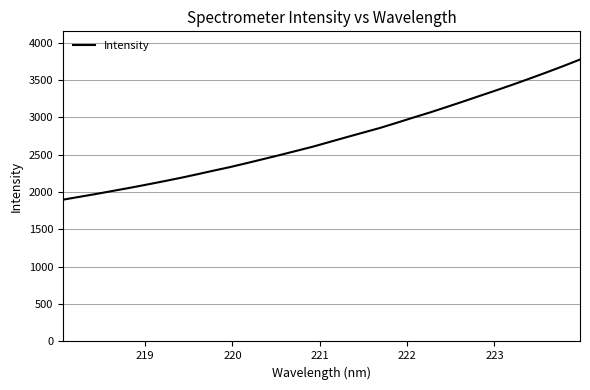

What is the minimum value shown in the chart?

1898.2